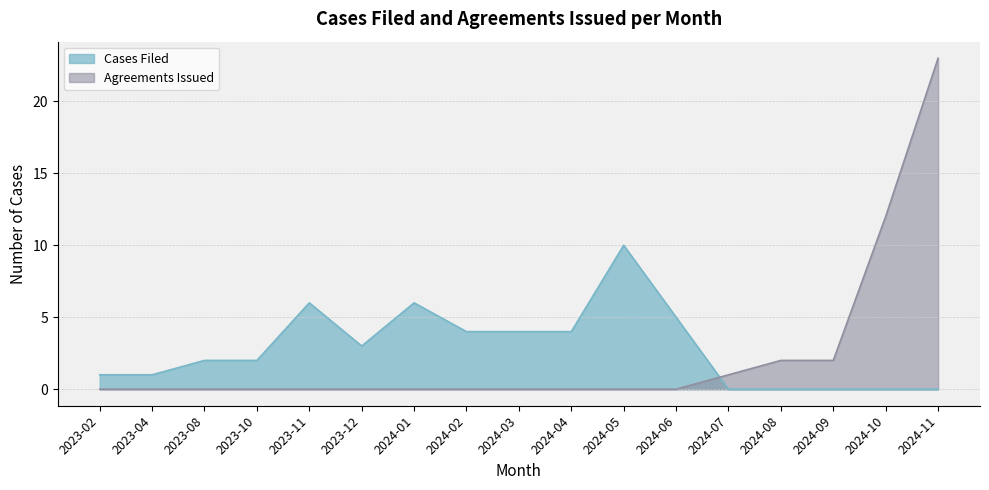

What is the sum of all Cases Filed values?

48